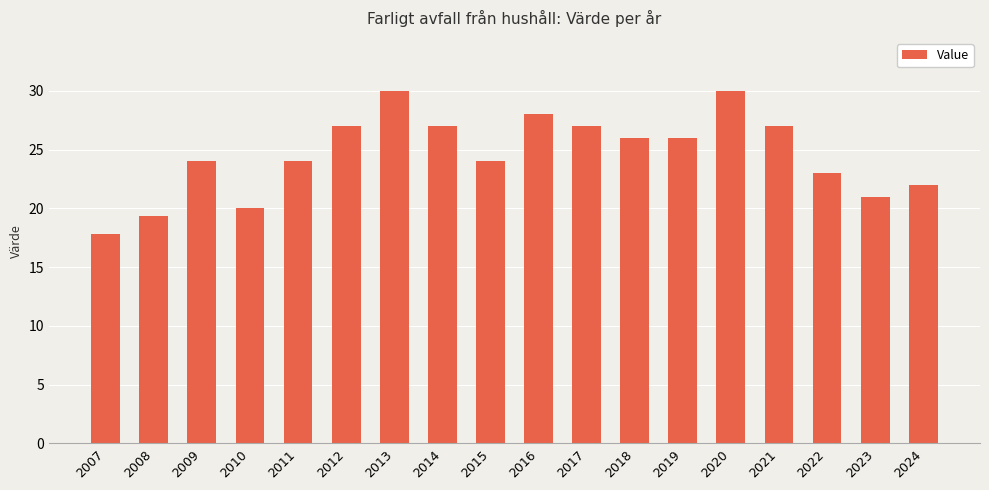

Are the bars grouped side by side (vs. stacked)?

No